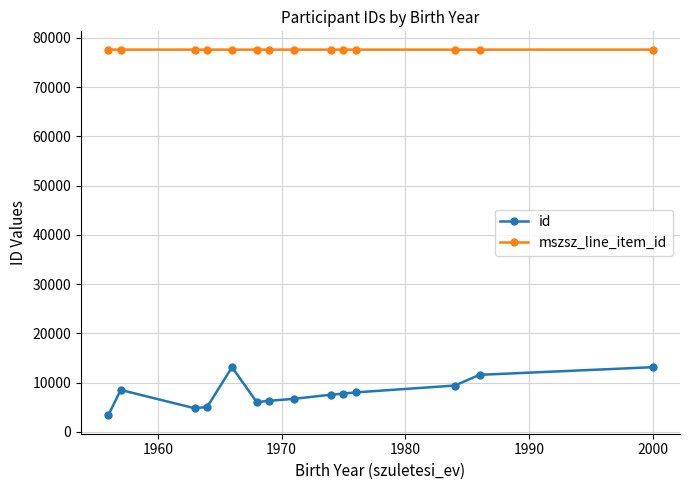

What is the maximum value for id?

13115.0